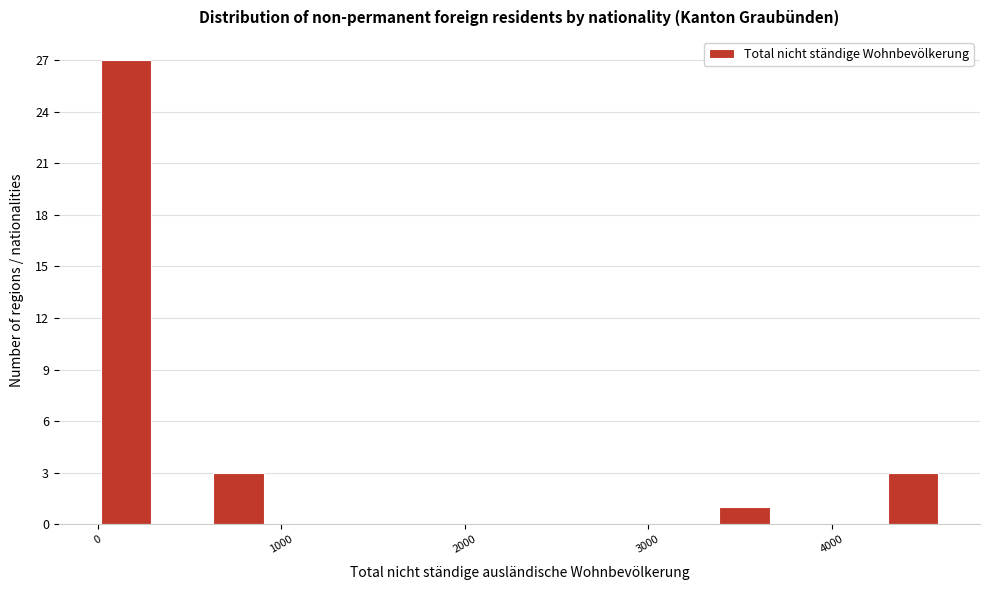

Around what value on the x-axis is the tallest bar? Give the approximate position of its centre, as read against the axis.

200